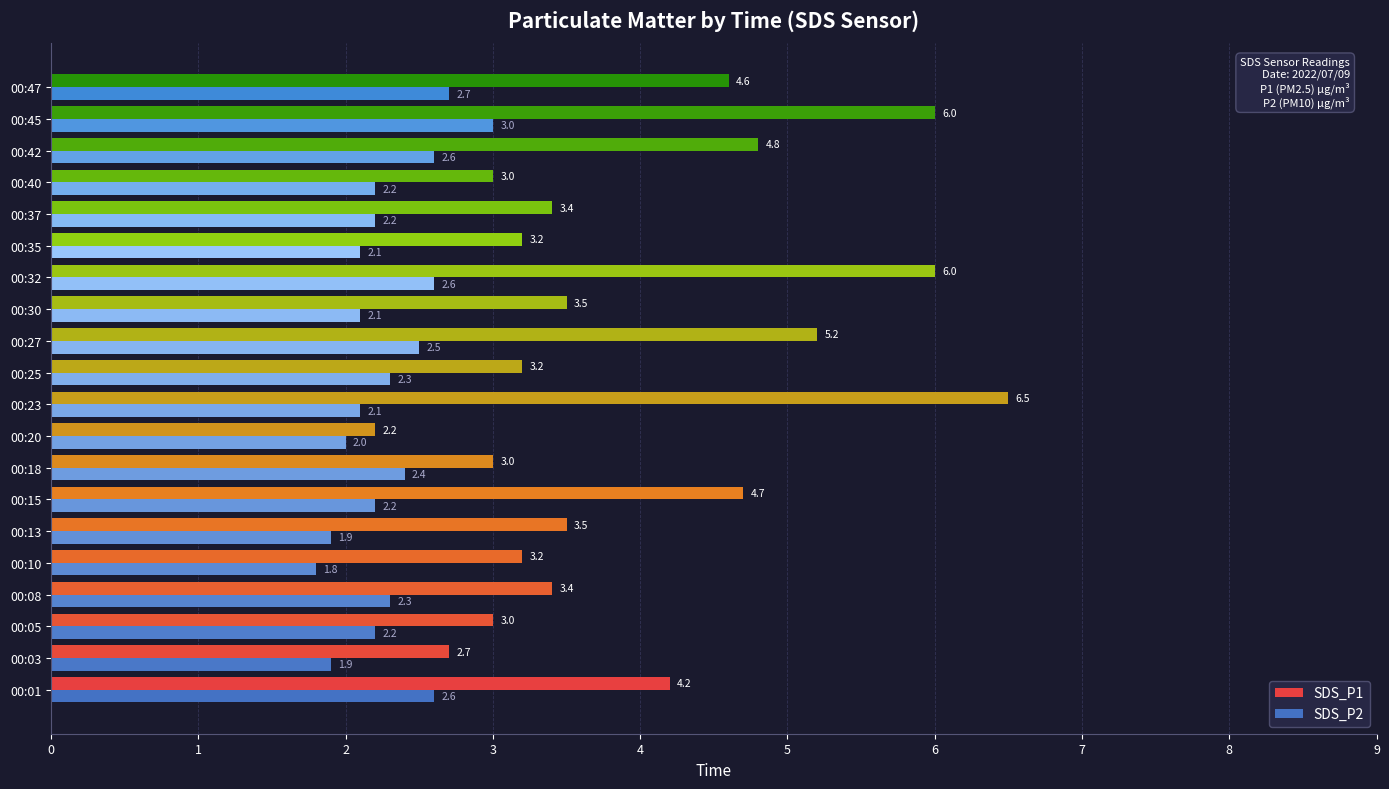

What is the average value of the SDS_P2 series?

2.3